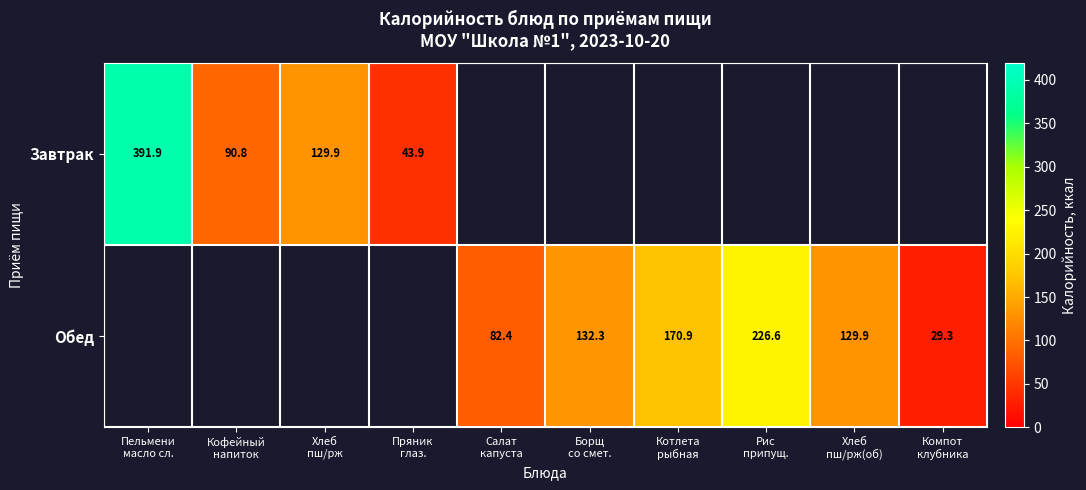

What is the average value of the Завтрак series?

65.7